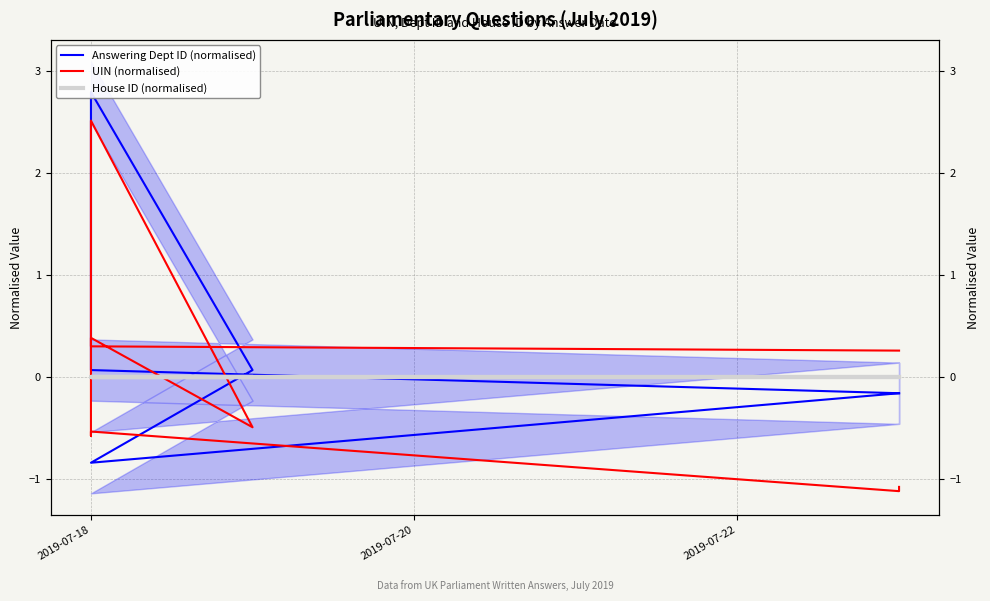

Reading left to right, list all the values displayed in this chart.

Answering Dept ID (normalised): -0.2	-0.8	-0.8	-0.8	0.1	2.8	0.1	0.1	-0.2	-0.2
UIN (normalised): 0.3	0.3	0.3	0.4	-0.5	2.5	-0.6	-0.5	-1.1	-1.1
House ID (normalised): 0.0	0.0	0.0	0.0	0.0	0.0	0.0	0.0	0.0	0.0